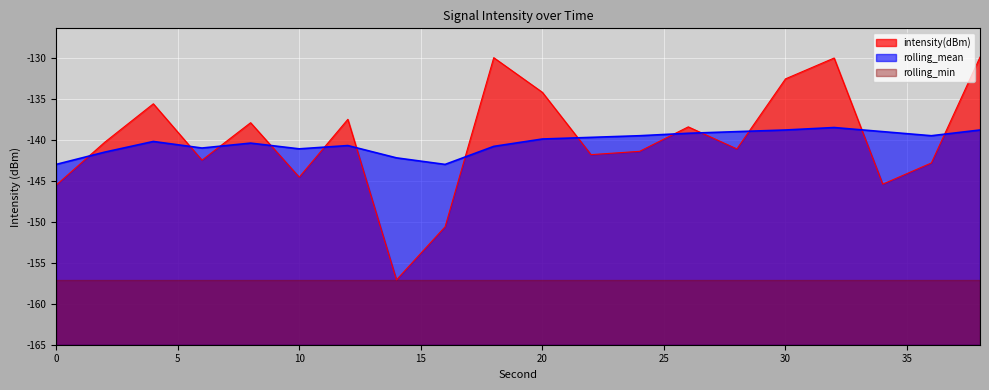

What is the spread (max minus min) of values at 0?

2.5